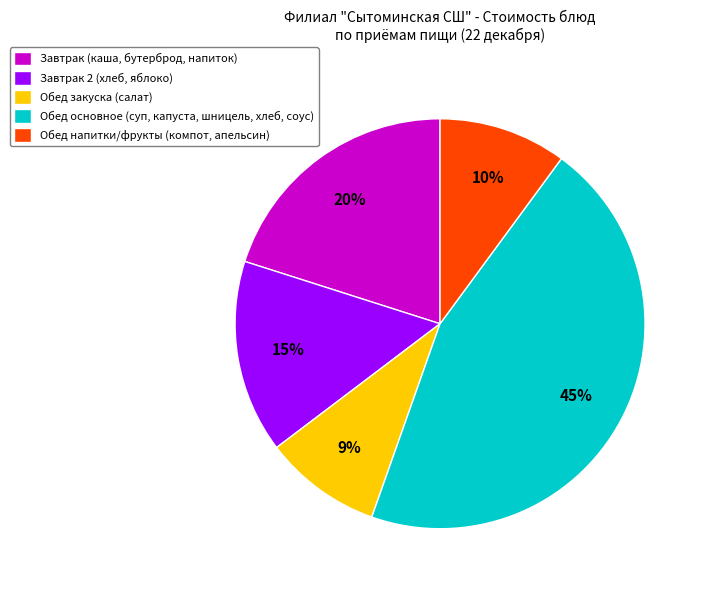

The Обед закуска (салат) slice represents 9% of the pie. True or false?

True